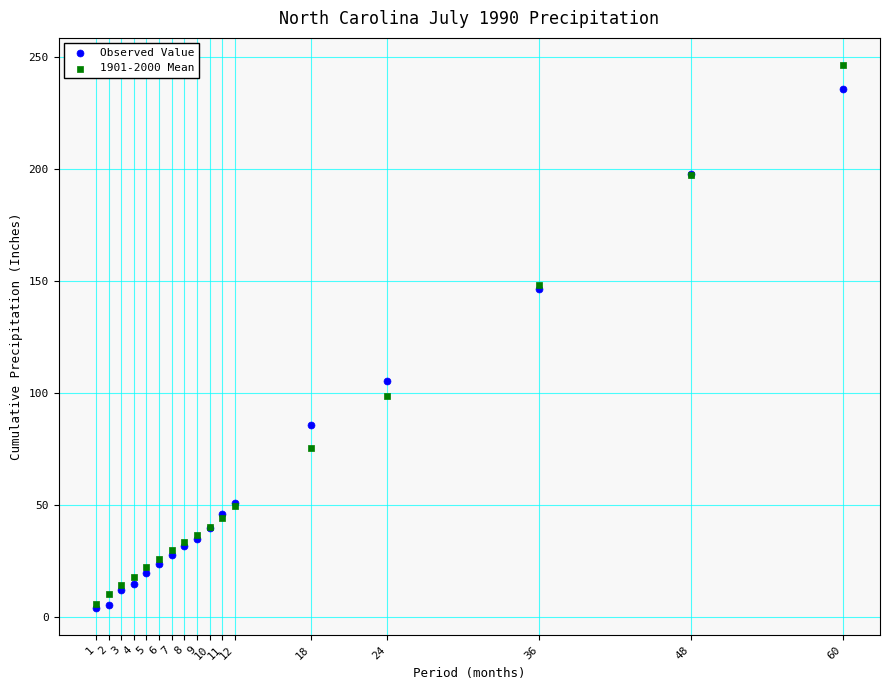

In the Observed Value series, what Y value is closest to 119?

105.2